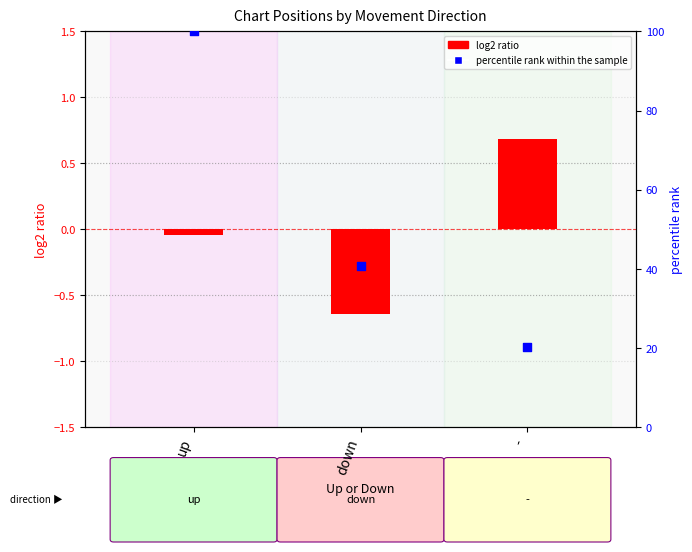

At how many categories does at least one series exceed 51?

1